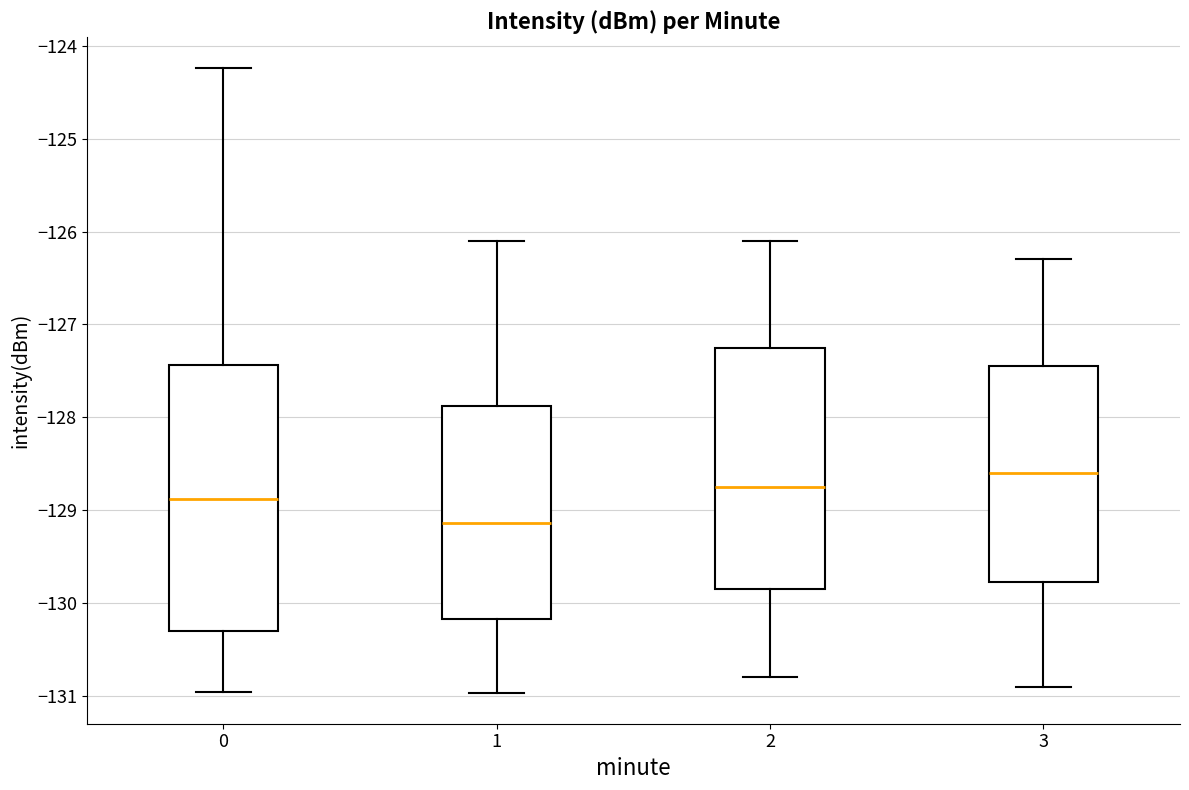

Reading left to right, transcribe this box plot: for each box, give where its median line is, the range the box spans, and where its two whiskers end, as read against the y-axis. The values are not printed on the chart, so give them approximately, as read against the axis.

0: median -128.9, box -130.3 to -127.4, whiskers -131.0 to -124.2
1: median -129.1, box -130.2 to -127.9, whiskers -131.0 to -126.1
2: median -128.7, box -129.8 to -127.2, whiskers -130.8 to -126.1
3: median -128.6, box -129.8 to -127.4, whiskers -130.9 to -126.3